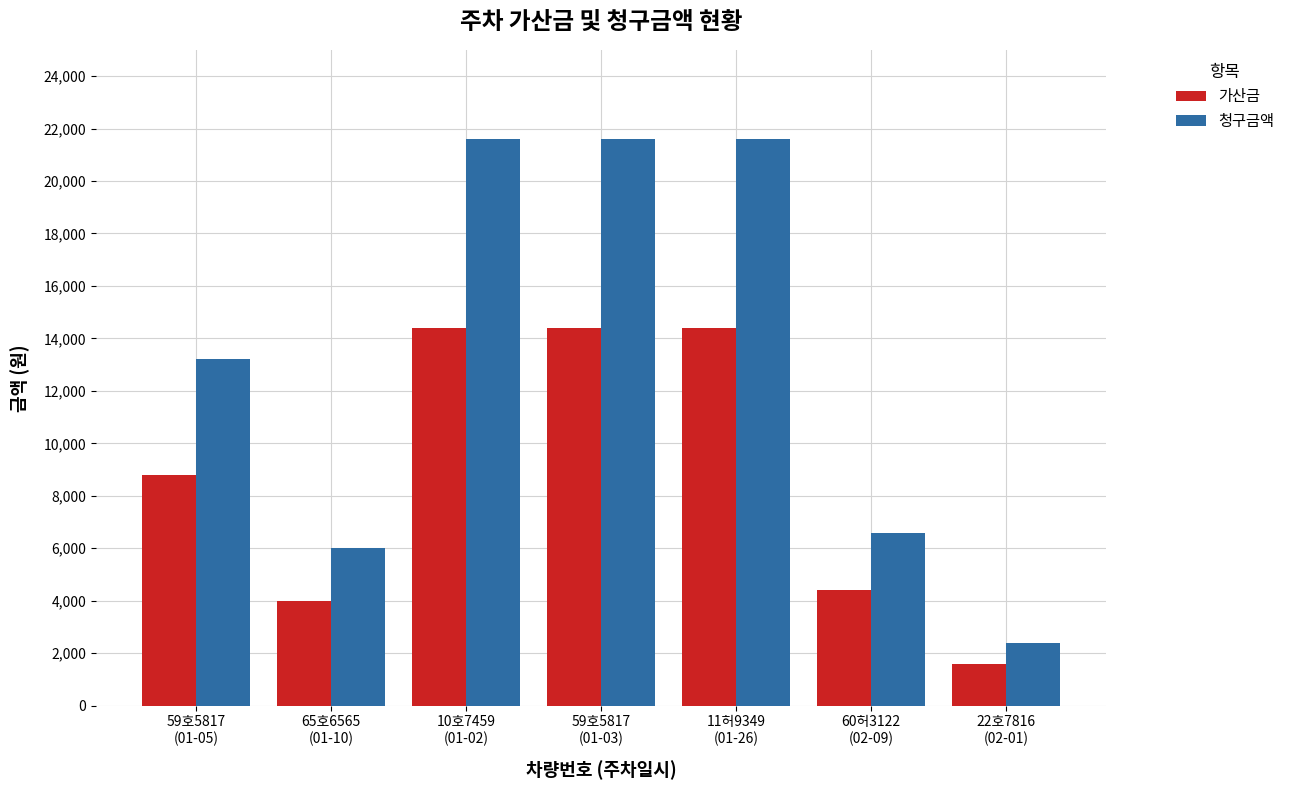

Which series has the largest range (max minus min)?

청구금액